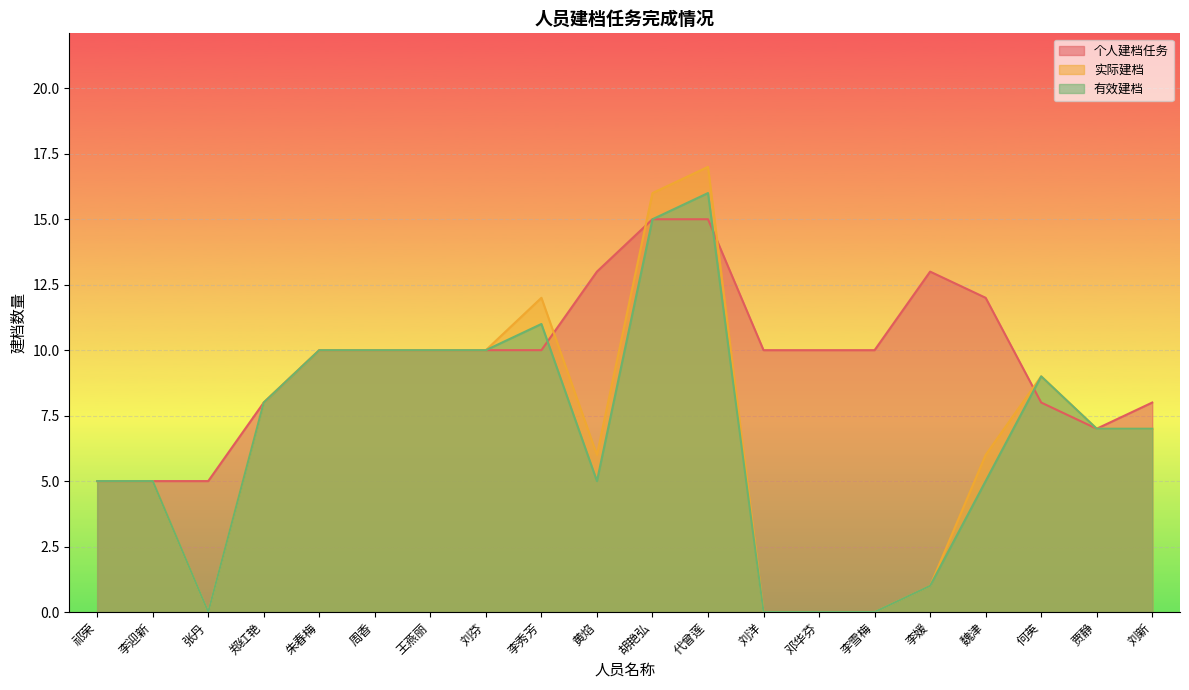

Which series has the largest total across all categories?

个人建档任务